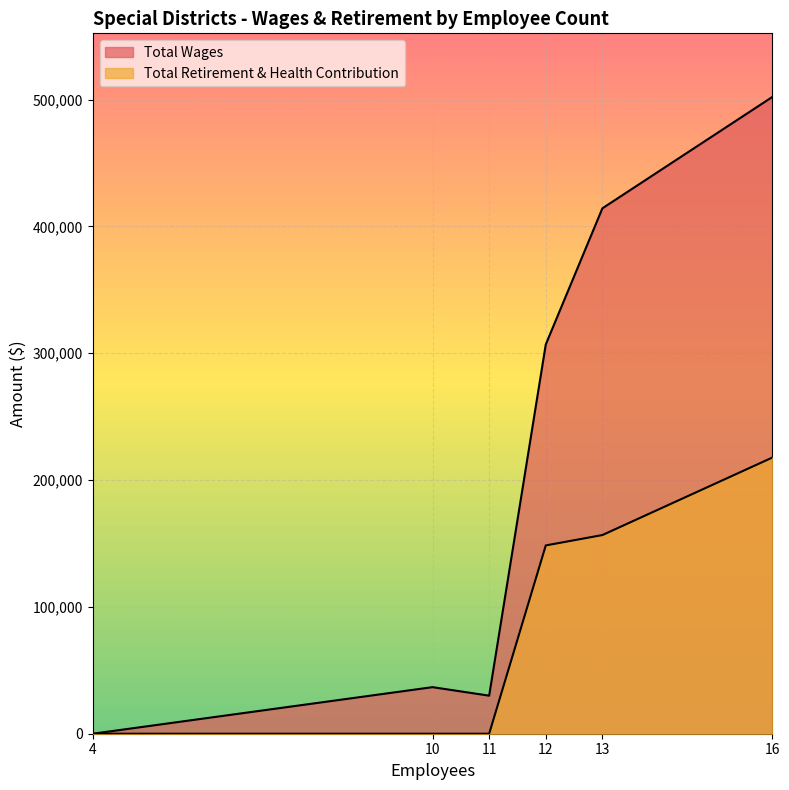

What is the highest value of the Total Wages series?

501994.0